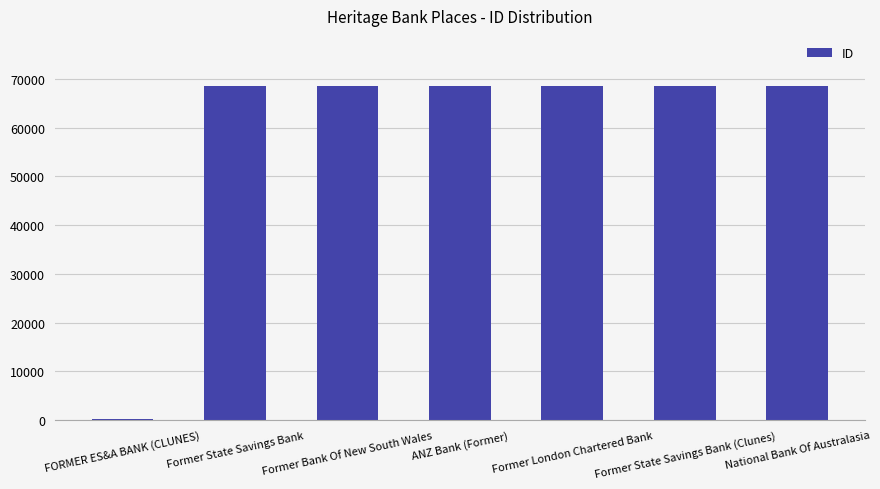

What is the sum of all values?

411552